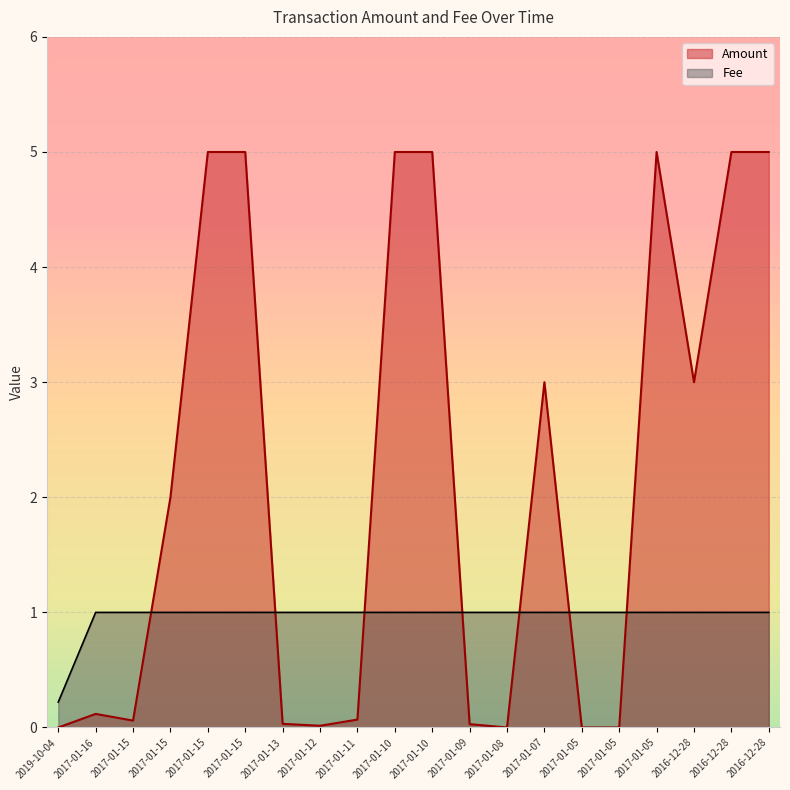

Where is the first local maximum for Amount?

2017-01-16